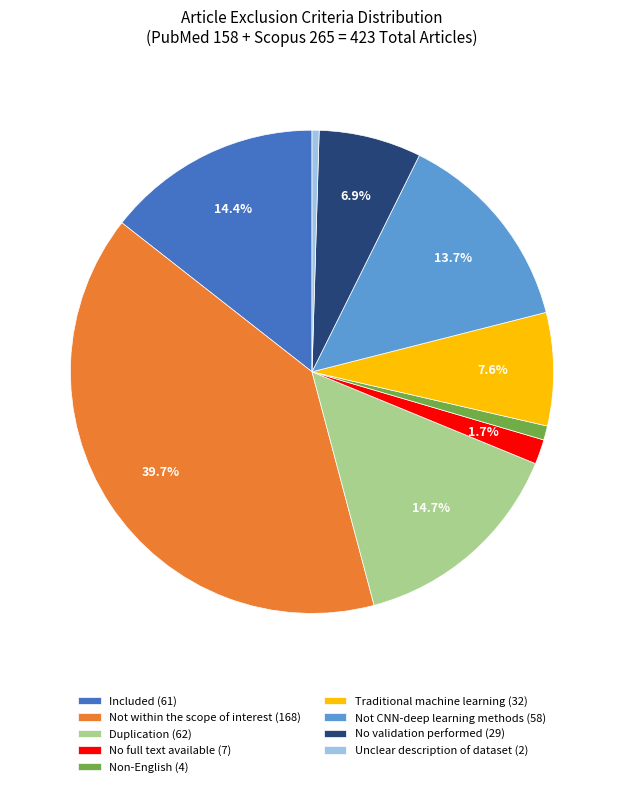

How many segments does this pie chart have?

9